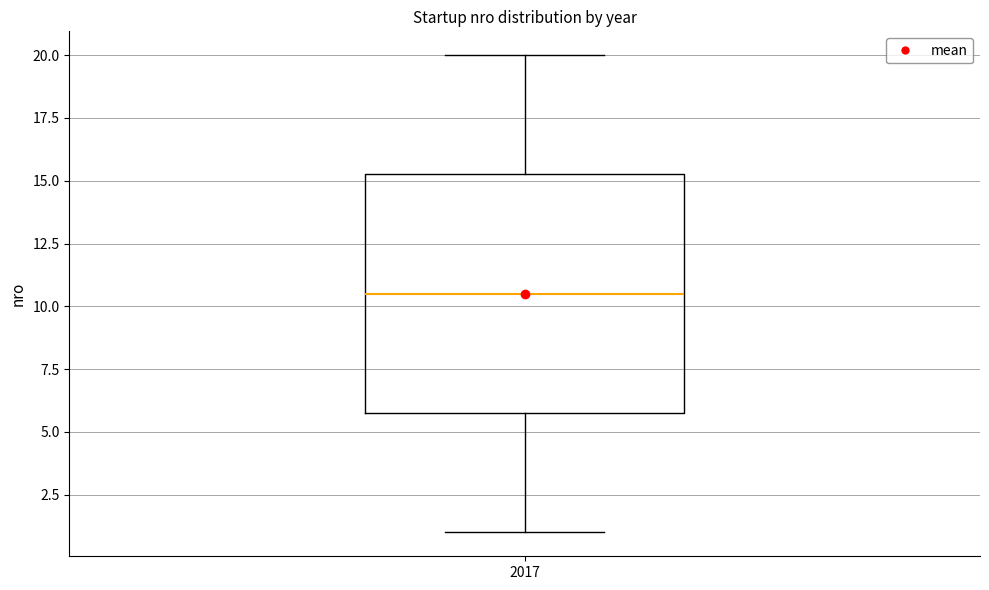

Where does the median line of the box at x = 2017 sit on the y-axis? The values are not printed on the chart, so give them approximately, as read against the axis.

10.5